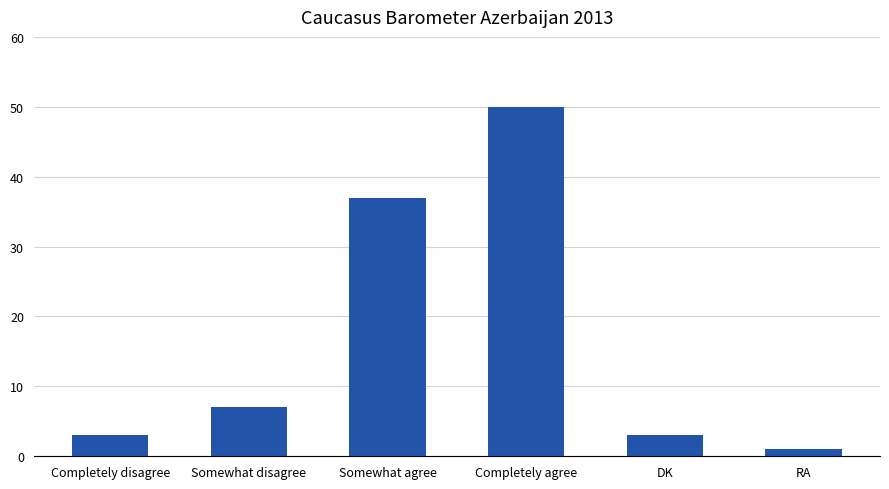

How many distinct data groups are displayed?

1